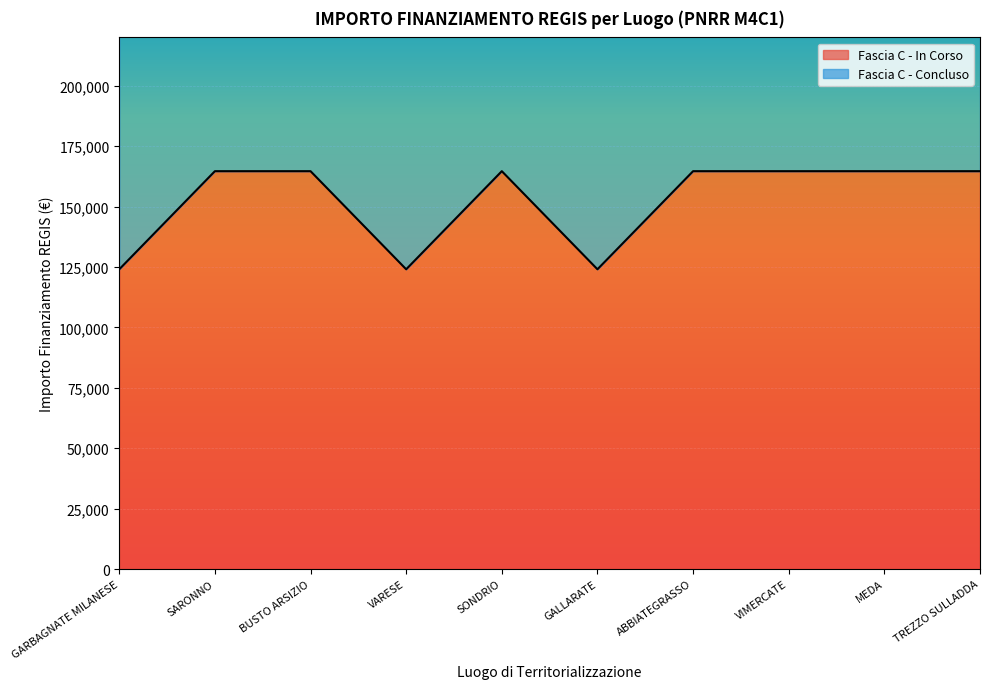

List the labels in order of value, smallest first.

GARBAGNATE MILANESE, VARESE, GALLARATE, SARONNO, BUSTO ARSIZIO, SONDRIO, ABBIATEGRASSO, VIMERCATE, MEDA, TREZZO SULLADDA